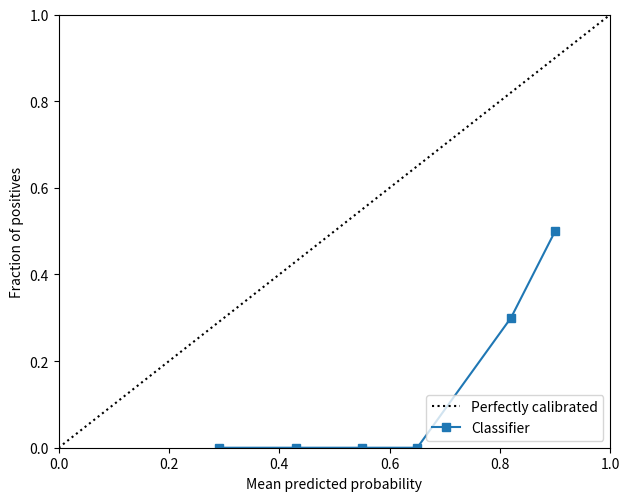

List the labels in order of value, smallest first.

0.0, 0.2, 0.4, 0.6, 0.8, 1.0